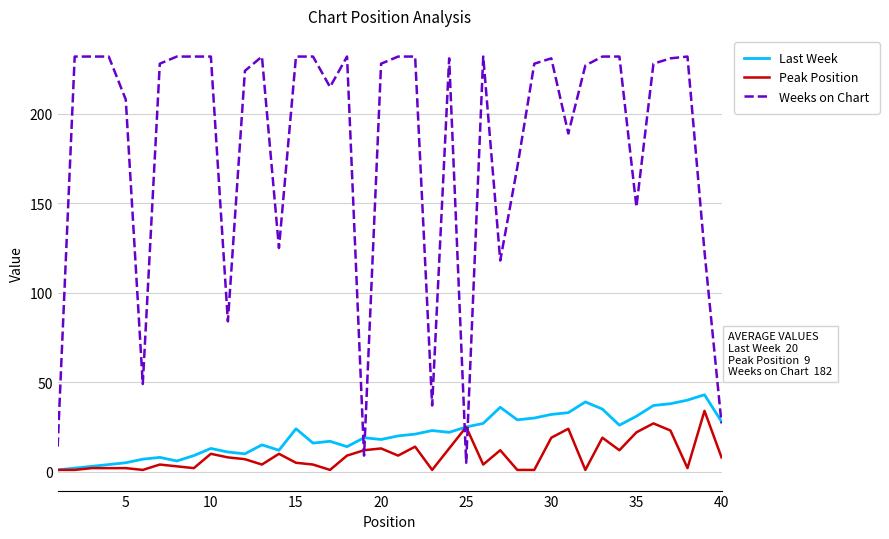

What are all the series names shown in the legend?

Last Week, Peak Position, Weeks on Chart